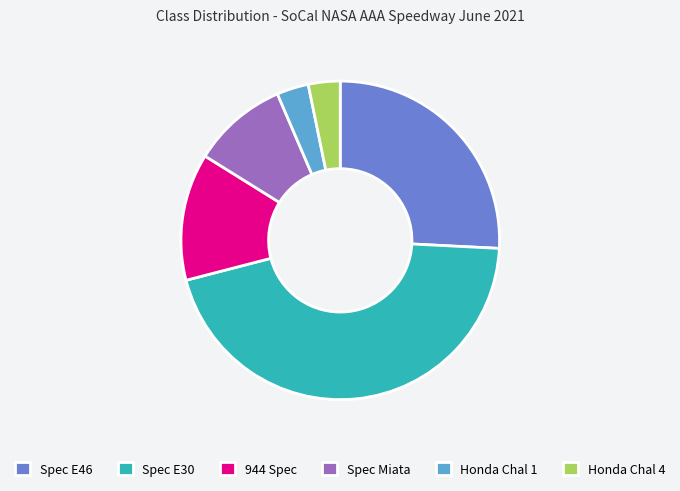

What is the largest slice in the pie chart?

Spec E30